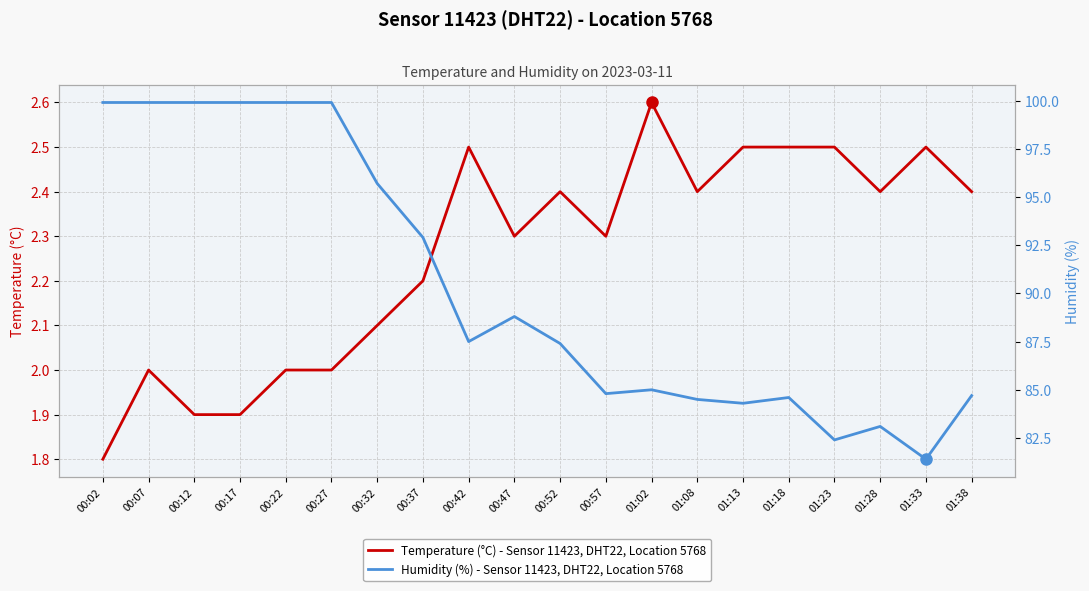

Reading left to right, transcribe all the data shown in this chart.

temperature: 00:02=1.8	00:07=2.0	00:12=1.9	00:17=1.9	00:22=2.0	00:27=2.0	00:32=2.1	00:37=2.2	00:42=2.5	00:47=2.3	00:52=2.4	00:57=2.3	01:02=2.6	01:08=2.4	01:13=2.5	01:18=2.5	01:23=2.5	01:28=2.4	01:33=2.5	01:38=2.4
humidity: 00:02=99.9	00:07=99.9	00:12=99.9	00:17=99.9	00:22=99.9	00:27=99.9	00:32=95.7	00:37=92.9	00:42=87.5	00:47=88.8	00:52=87.4	00:57=84.8	01:02=85.0	01:08=84.5	01:13=84.3	01:18=84.6	01:23=82.4	01:28=83.1	01:33=81.4	01:38=84.7